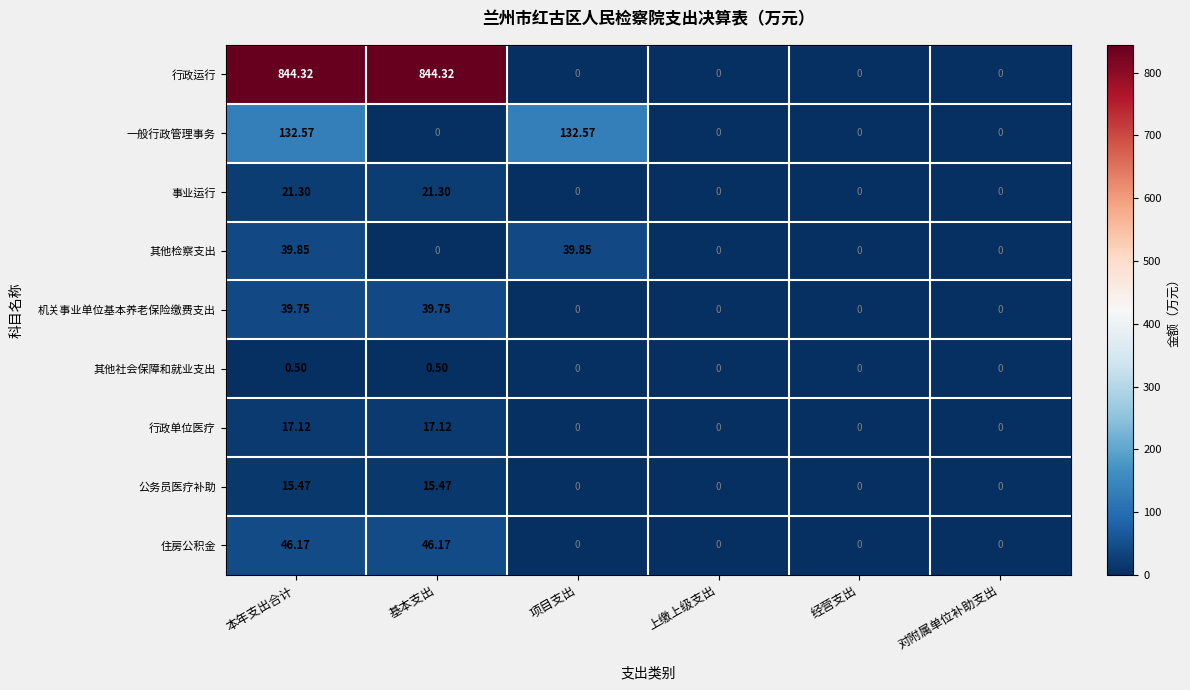

Which series has the widest spread of values?

行政运行